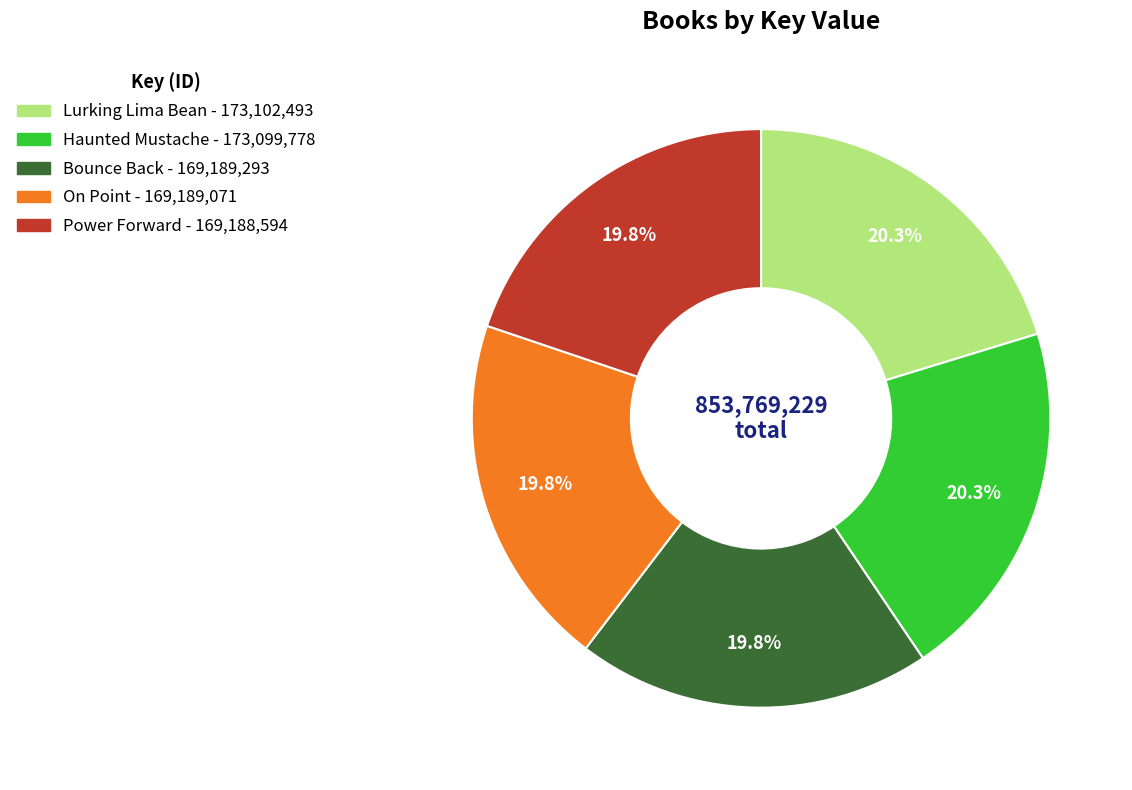

How many slices are in this pie chart?

5